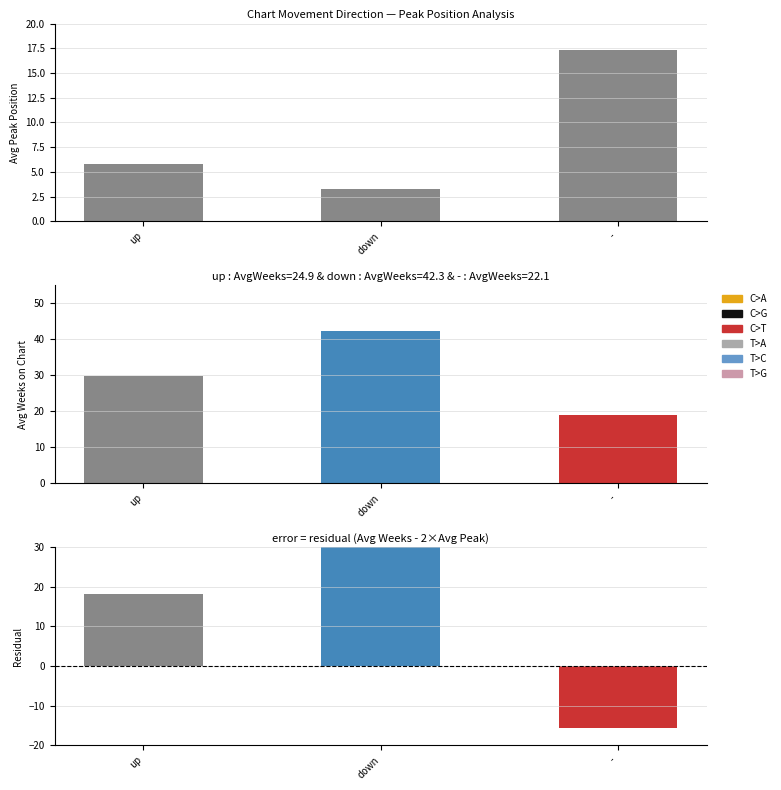

At which category does the chart reach its minimum across all series?

down